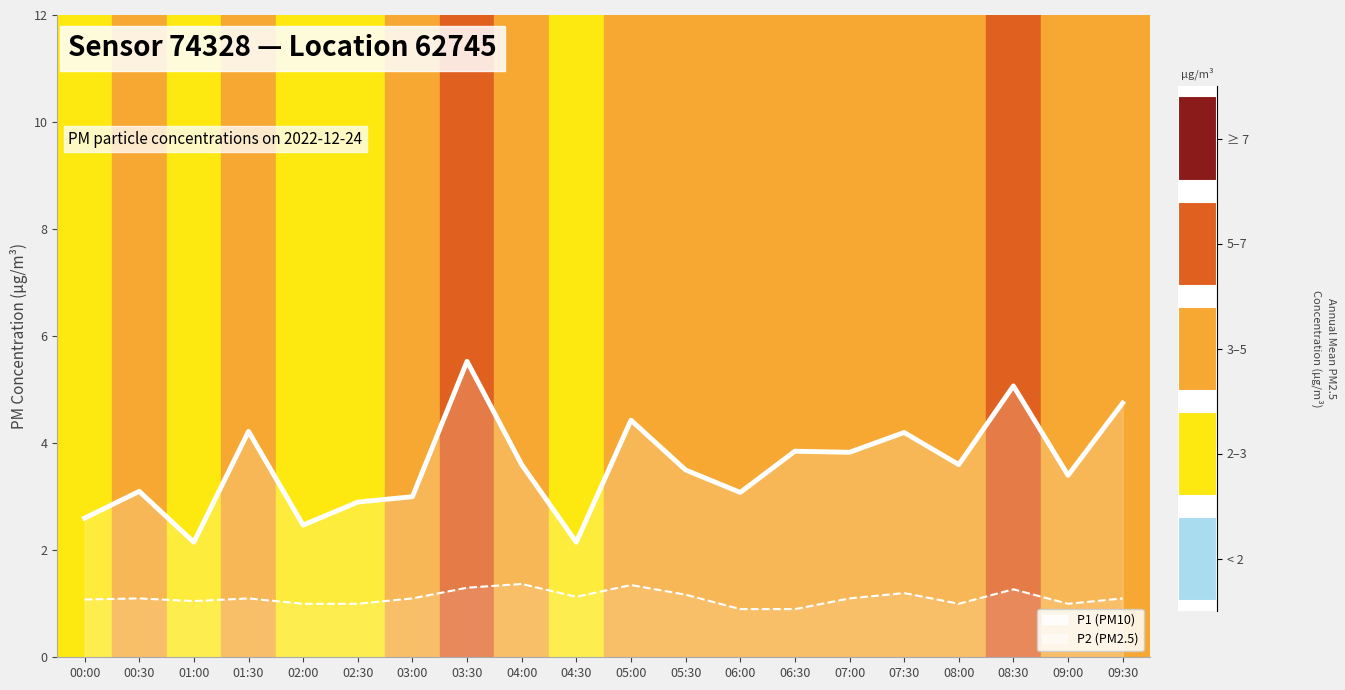

Does the chart contain stacked bars?

No